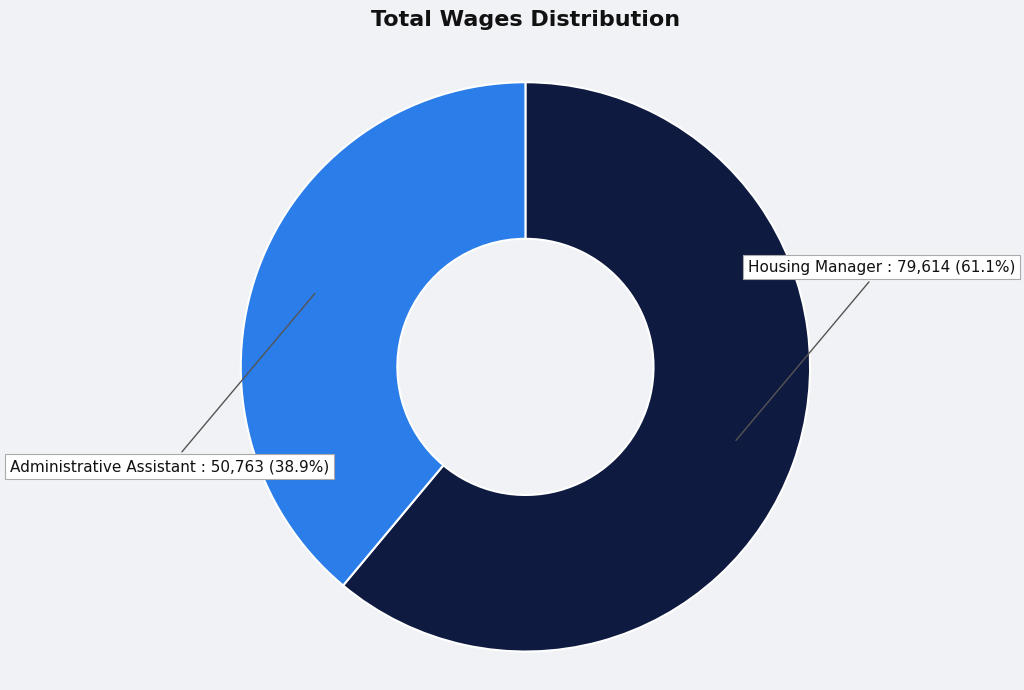

To the nearest percent, what is the difference between the largest and smallest slice percentages?

22%